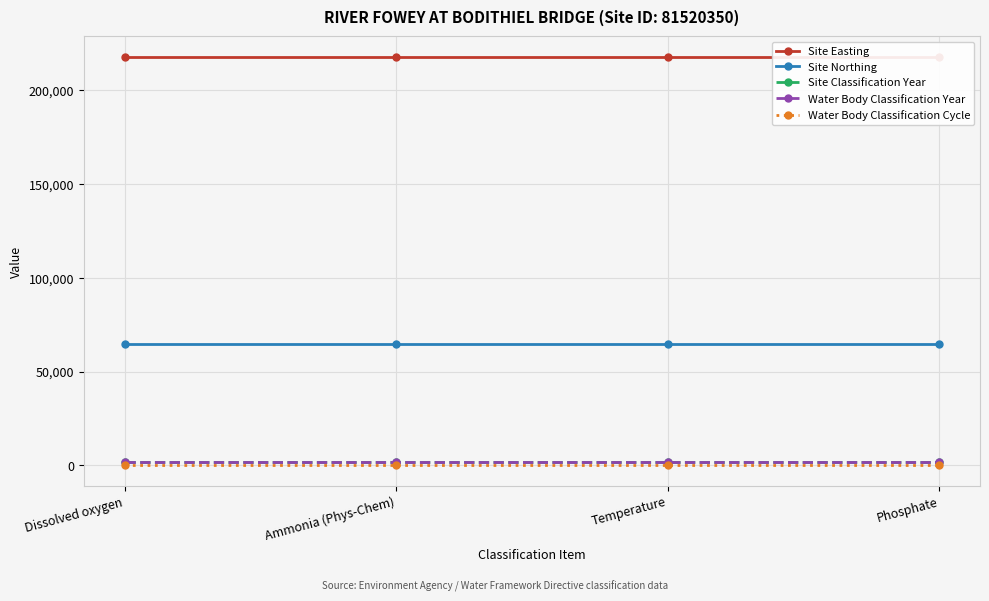

Which has a higher value, Temperature or Phosphate?

Temperature